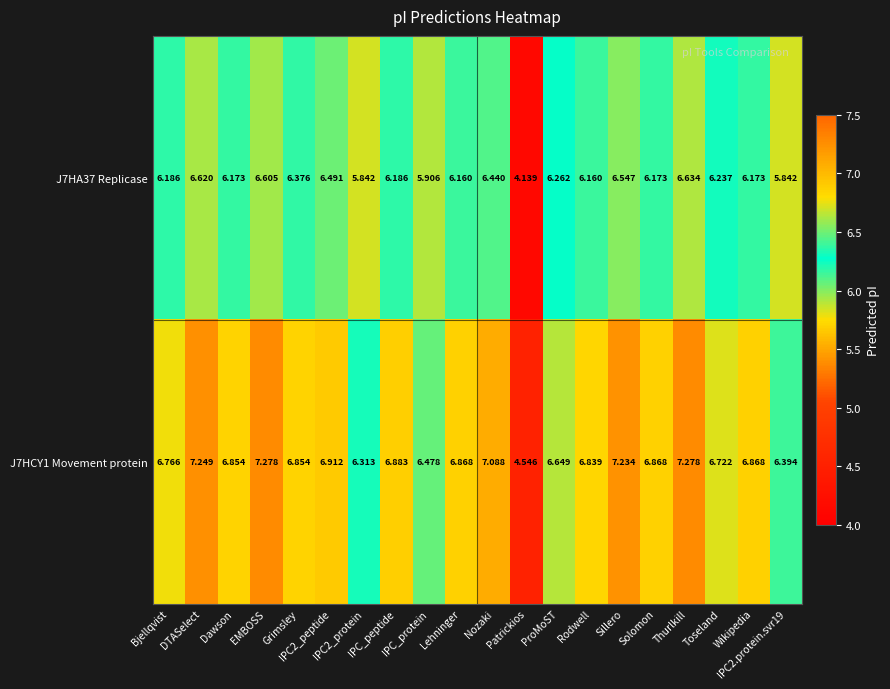

Rank the series by their maximum value, from highest to lowest.

J7HCY1 Movement protein, J7HA37 Replicase